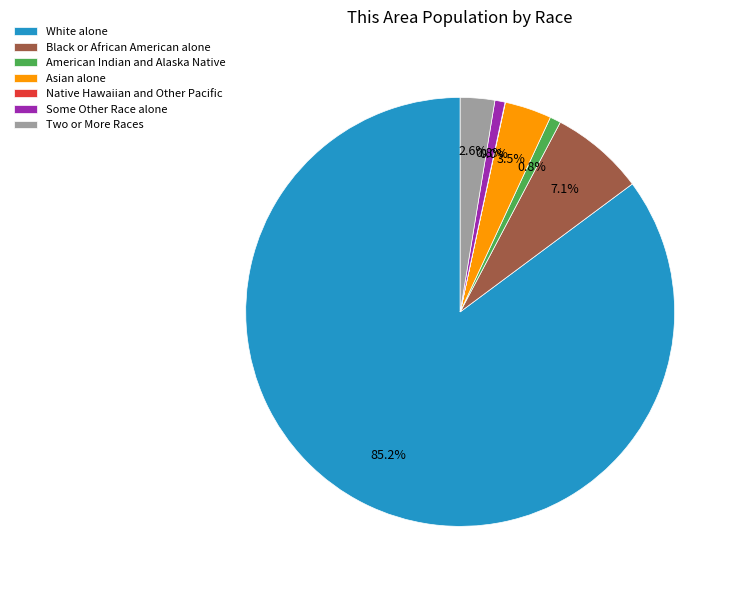

Which slice is the largest?

White alone